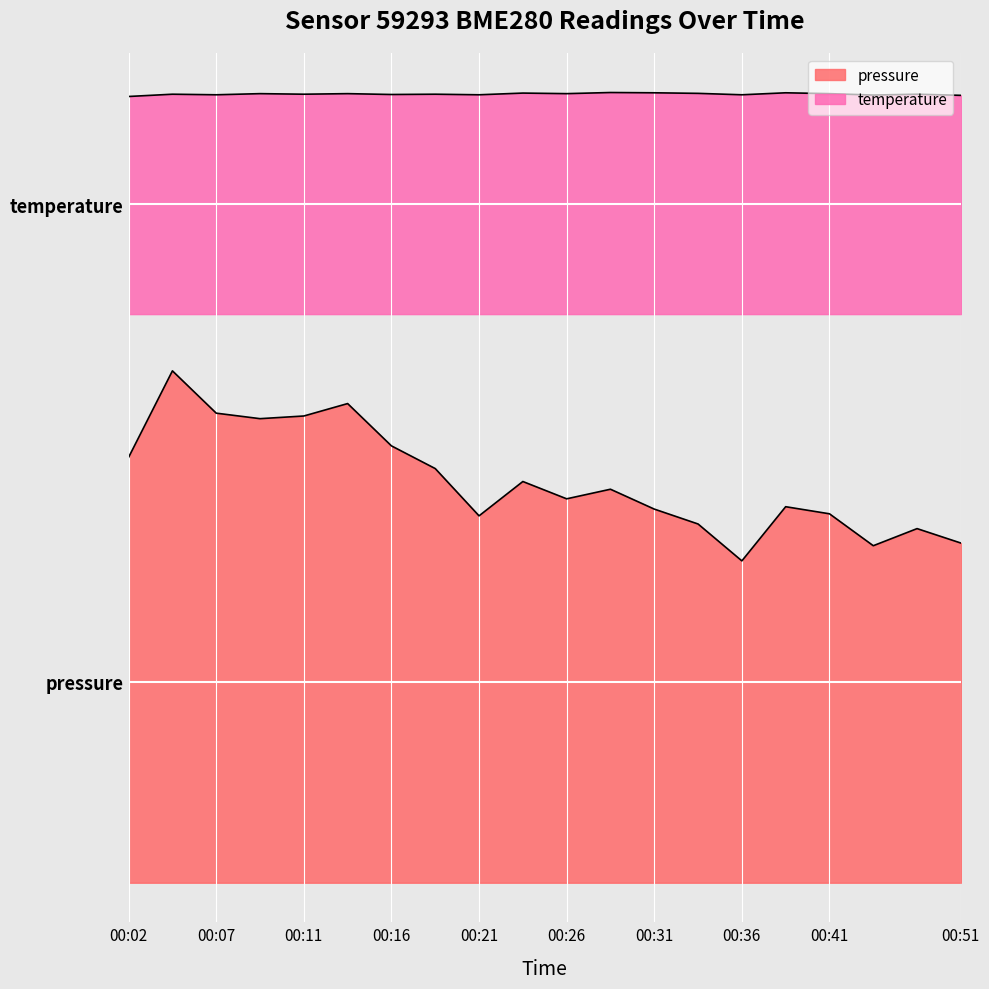

What are all the series names shown in the legend?

pressure, temperature